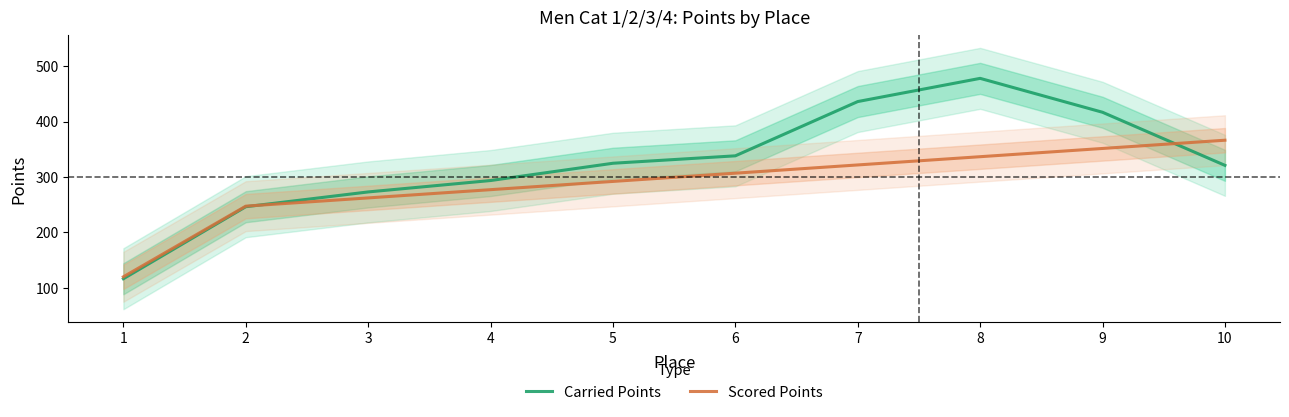

Reading right to left, extract all data points from this chart.

Carried Points: 321.1	416.9	478.0	436.2	338.3	324.9	293.7	273.1	246.5	116.6
Scored Points: 366.4	351.6	336.7	321.8	307.0	292.1	277.2	262.4	247.5	120.0